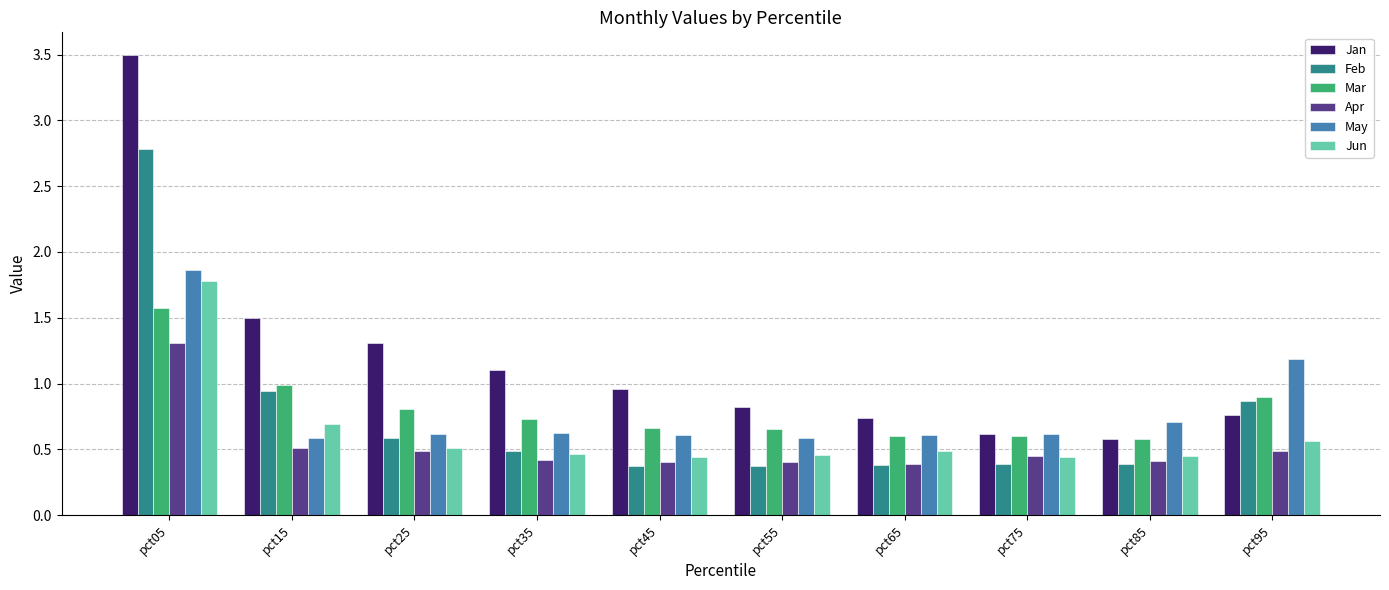

Which series has the largest range (max minus min)?

Jan